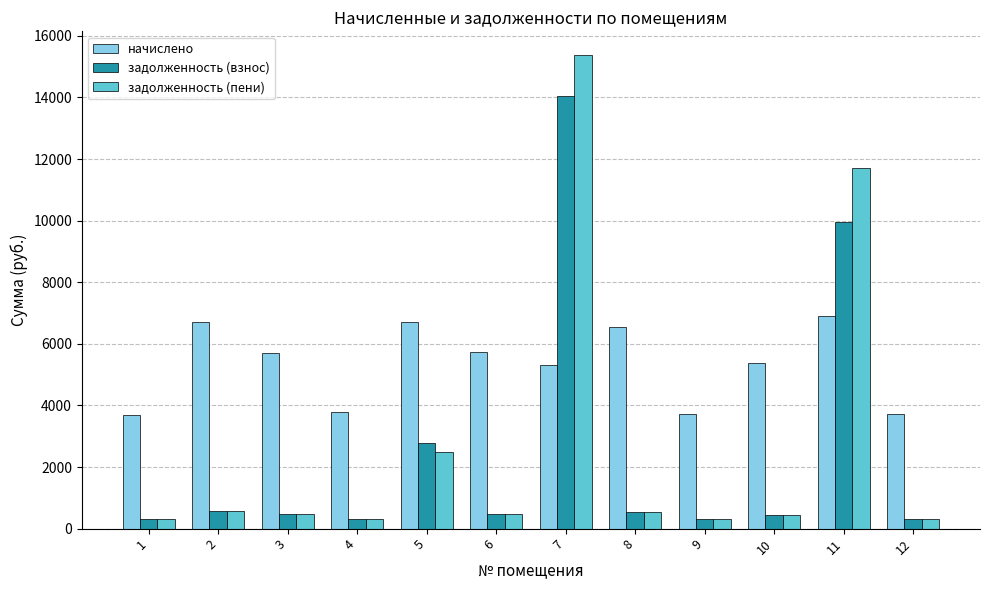

What is the value of the задолженность (взнос) bar at the 9th from the left?

308.8